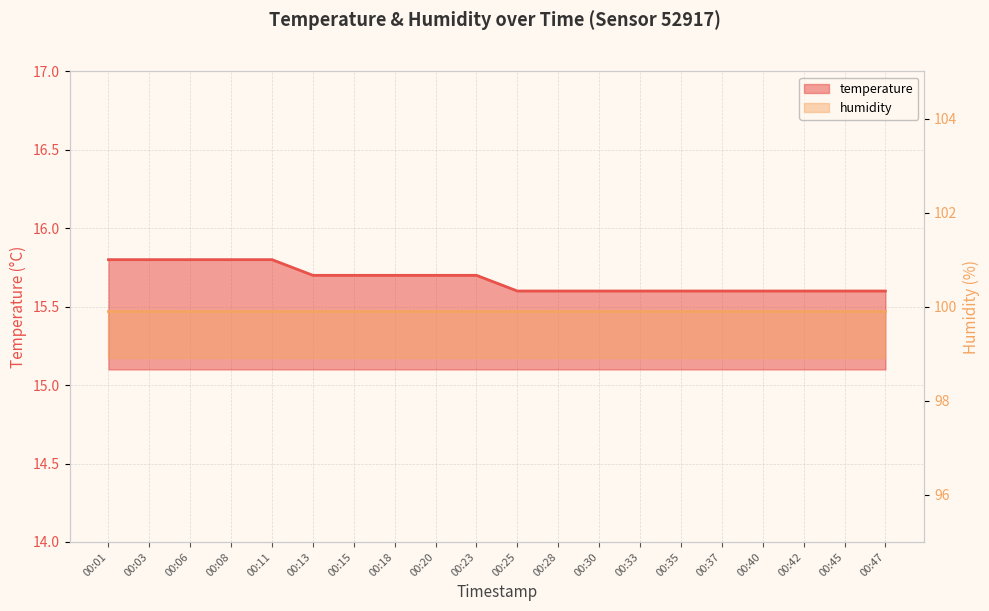

What is the difference between the maximum and minimum values?

0.2